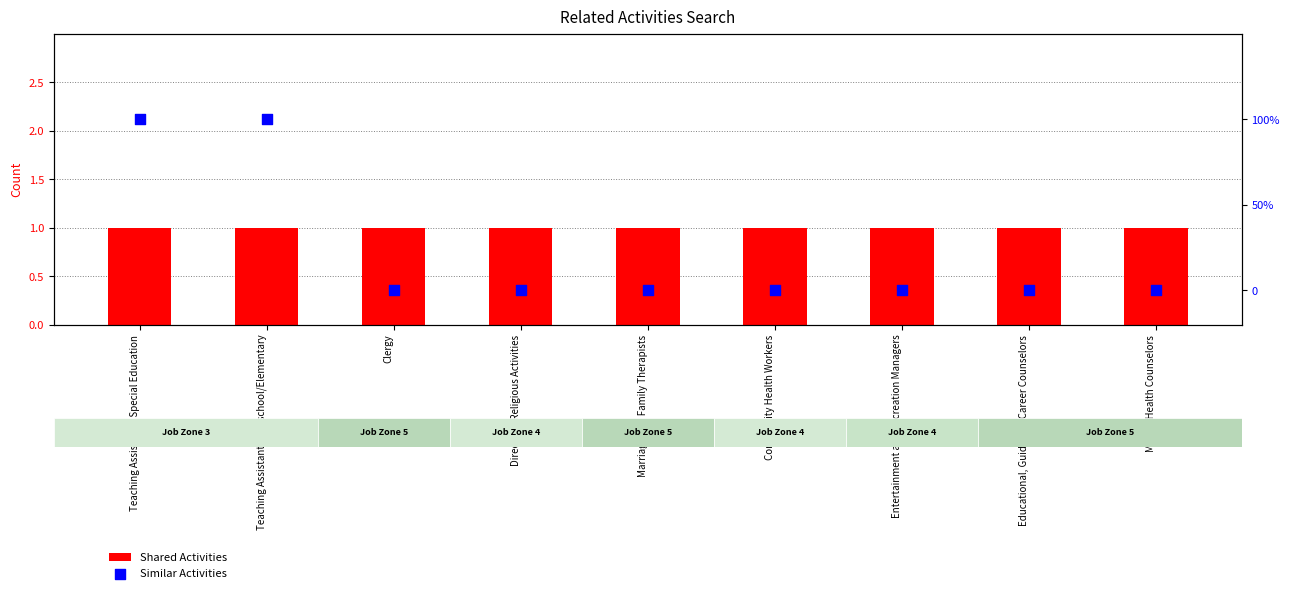

At how many categories does at least one series exceed 0?

9